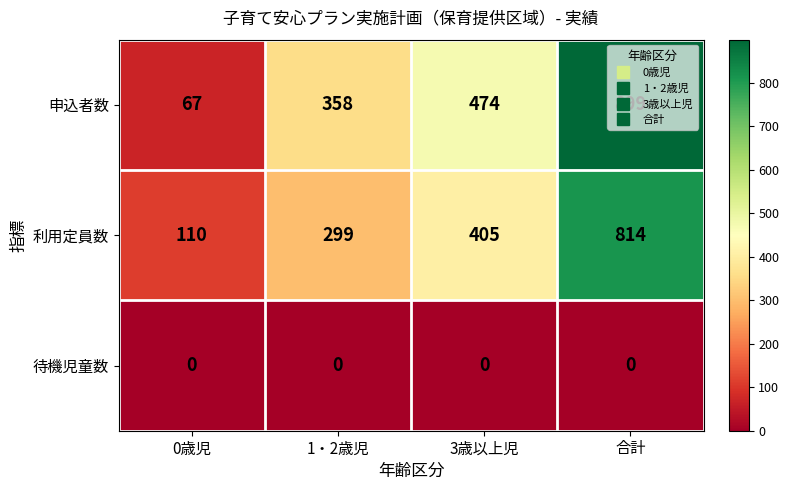

Is it true that 申込者数 equals 899 at 合計?

True